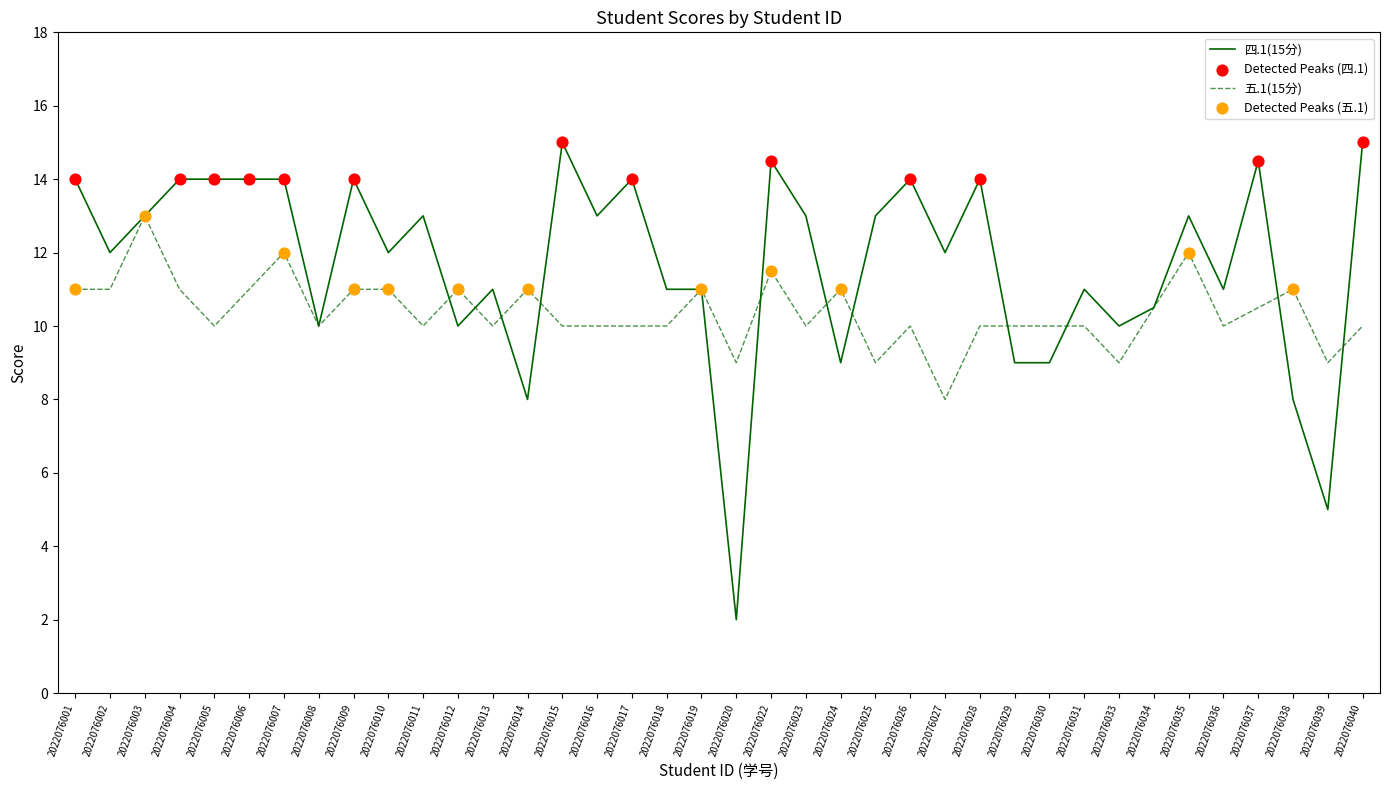

Which series has the largest range (max minus min)?

四.1(15分)